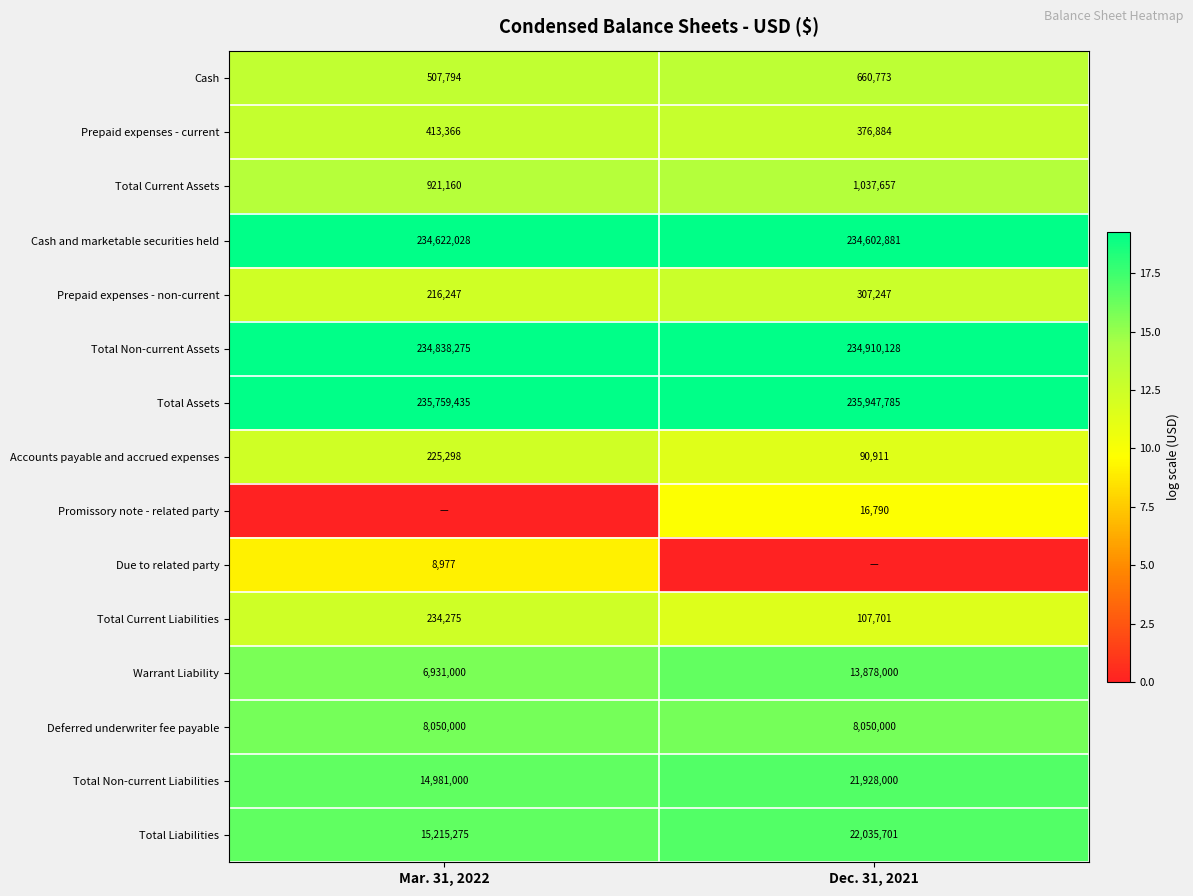

True or false: Total Non-current Liabilities has a value of 28529367 at Dec. 31, 2021.

False